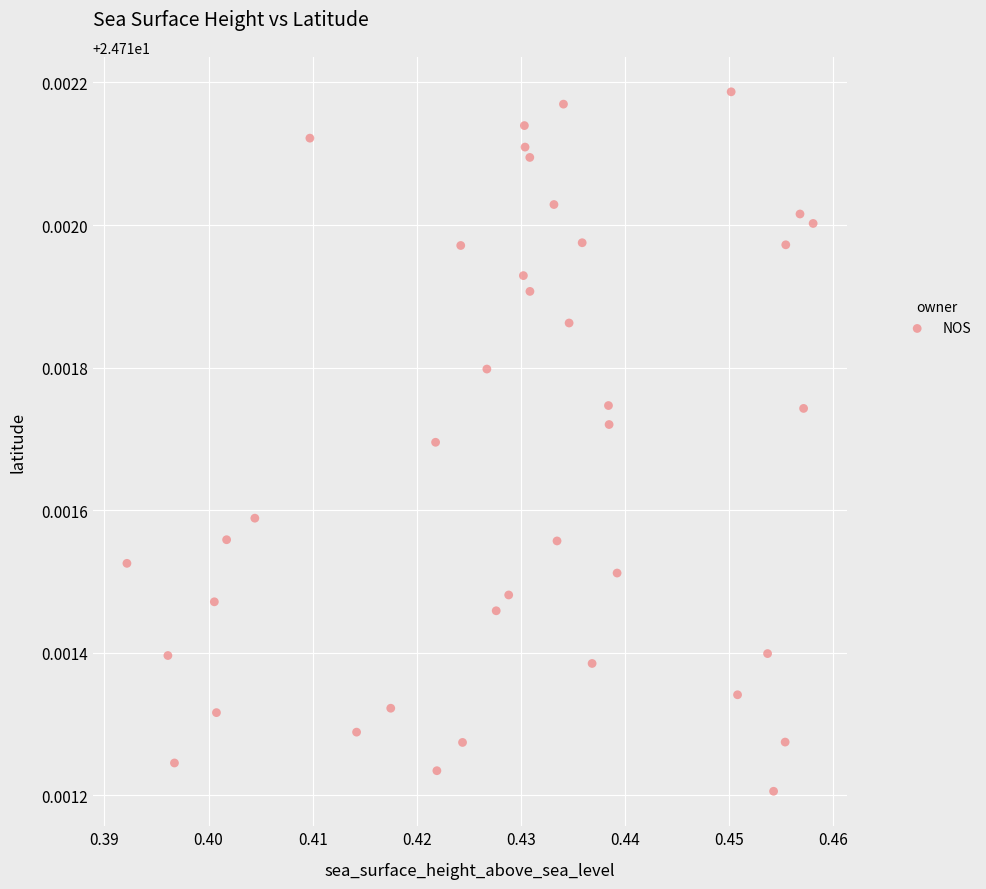

How many points are shown in the scatter plot?

40